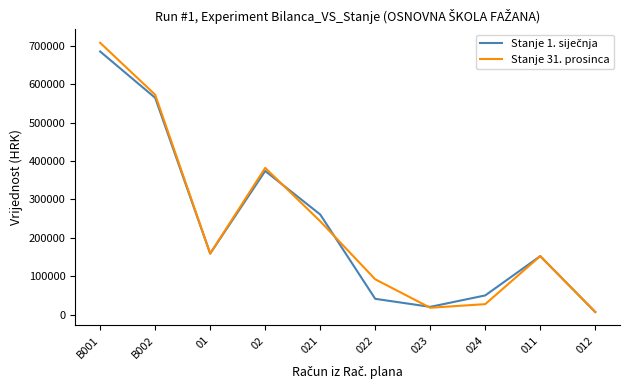

How many lines are shown in the chart?

2